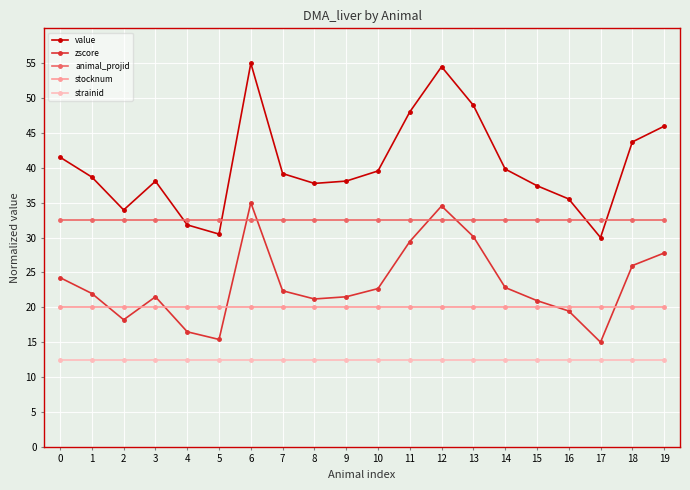

What is the value of the strainid point at the 1st from the left?

12.5